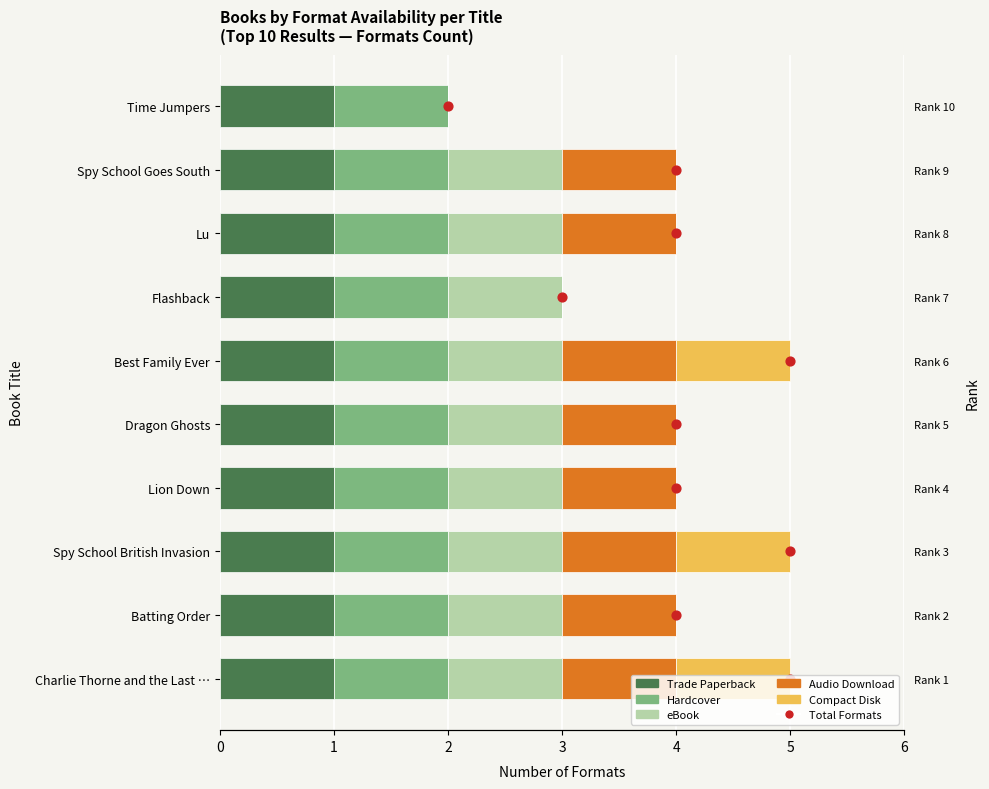

Which series reaches the minimum Y coordinate?

eBook